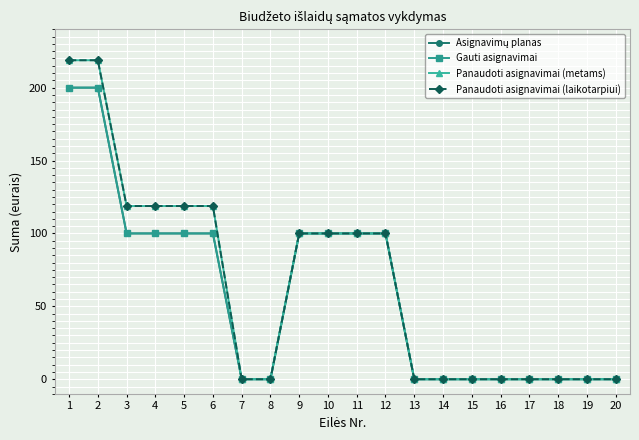

Does the chart have visible grid lines?

Yes